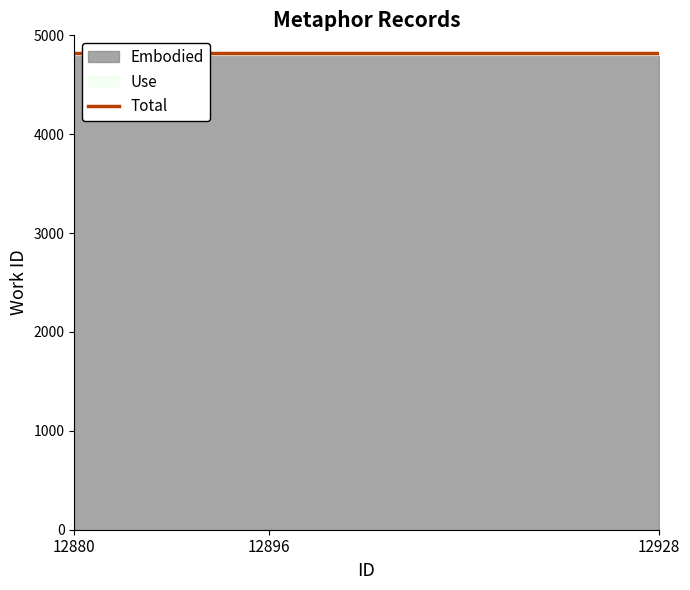

Is it true that id equals 19392 at 12880?

False